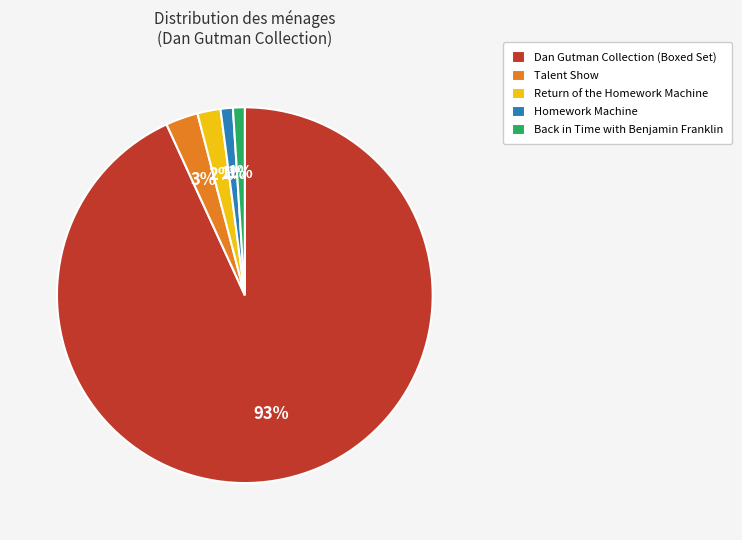

Is the sum of Dan Gutman Collection (Boxed Set) and Homework Machine greater than half?

Yes